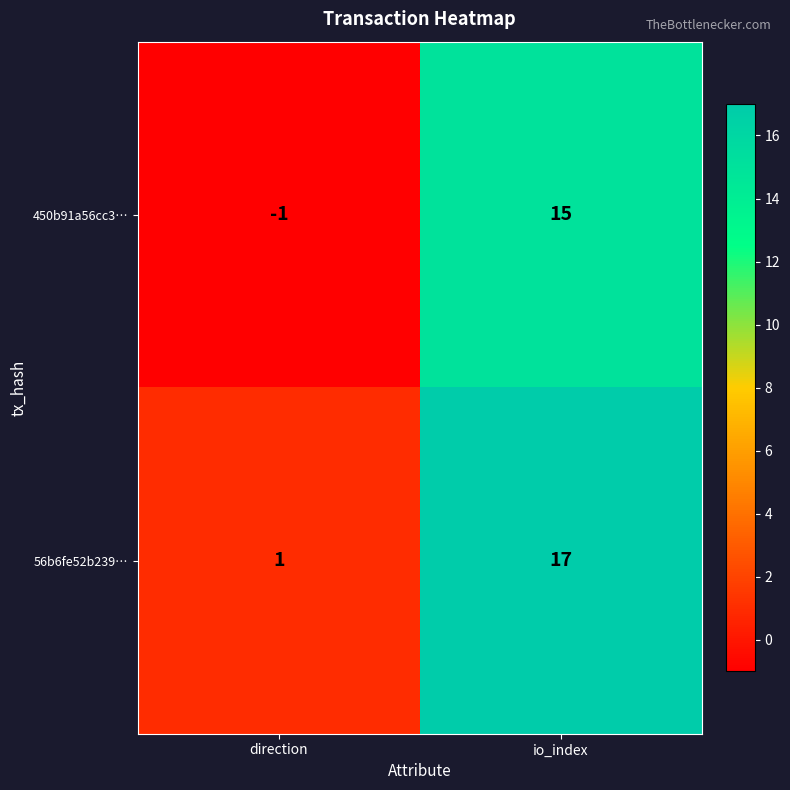

Rank the series by their maximum value, from highest to lowest.

56b6fe52b239…, 450b91a56cc3…